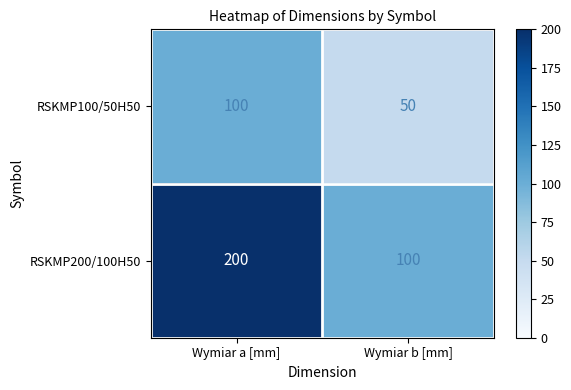

What is the sum of all RSKMP100/50H50 values?

150